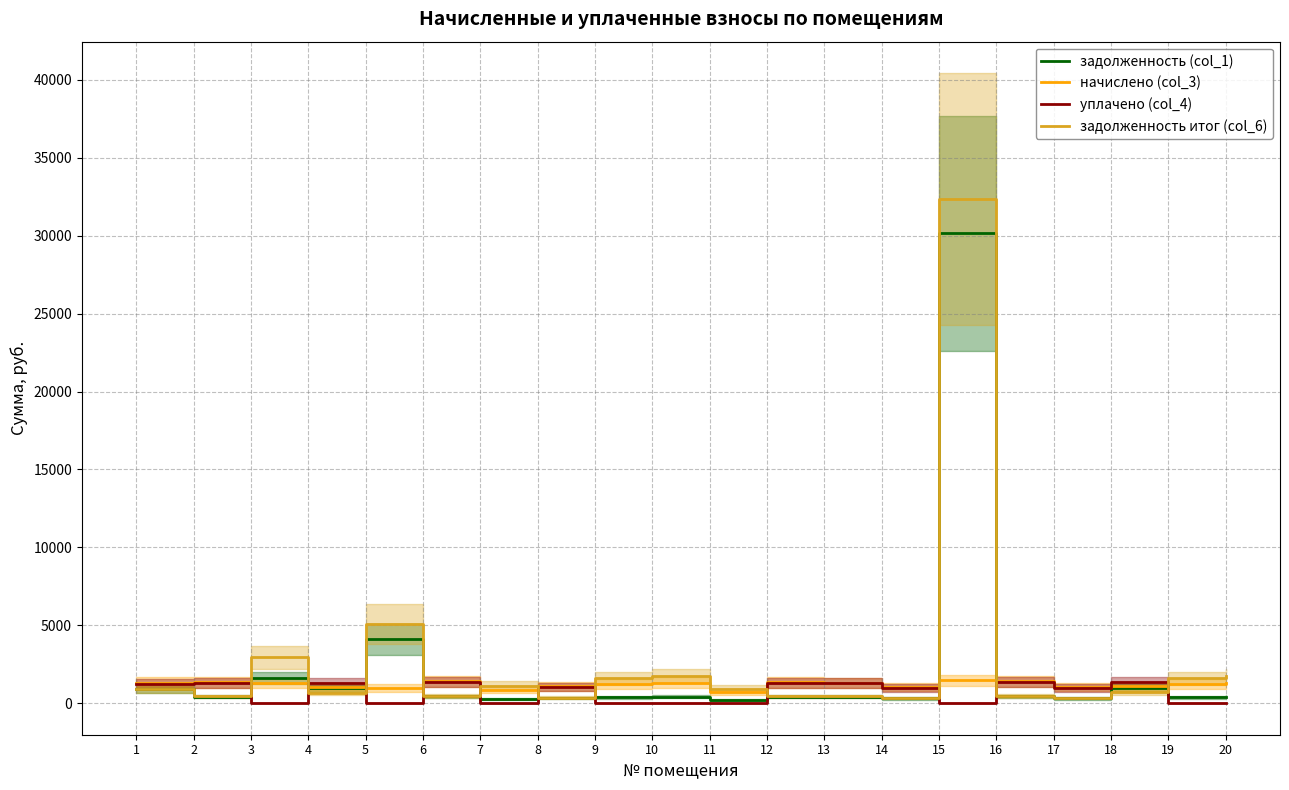

Which series has the widest spread of values?

задолженность итог (col_6)